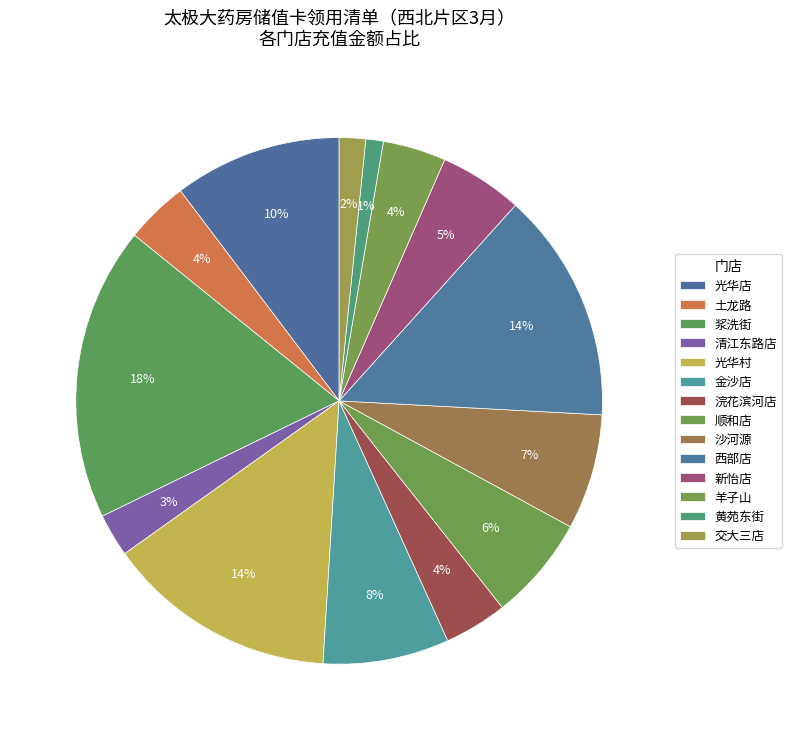

To the nearest percent, what is the difference between the 西部店 and 金沙店 slice percentages?

6%